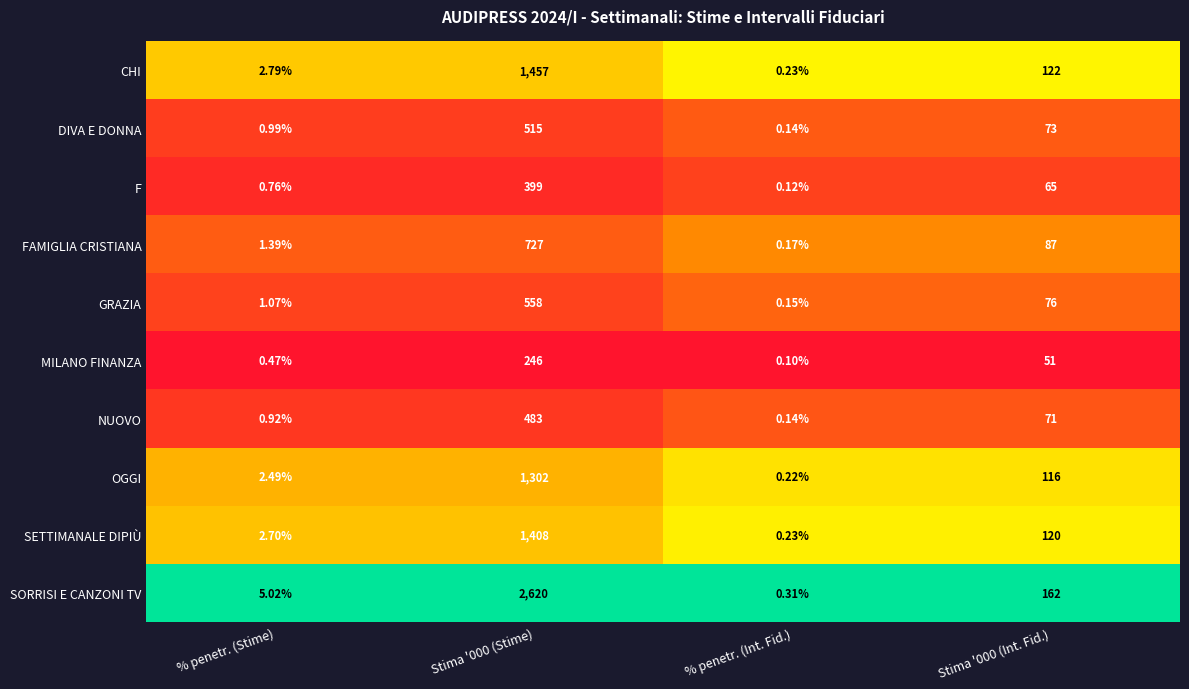

At which category is the sum across all series the highest?

Stima '000 (Stime)